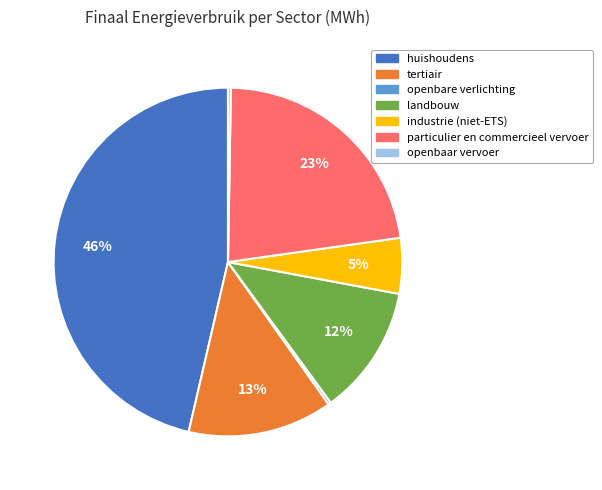

True or false: landbouw accounts for 12% of the total.

True